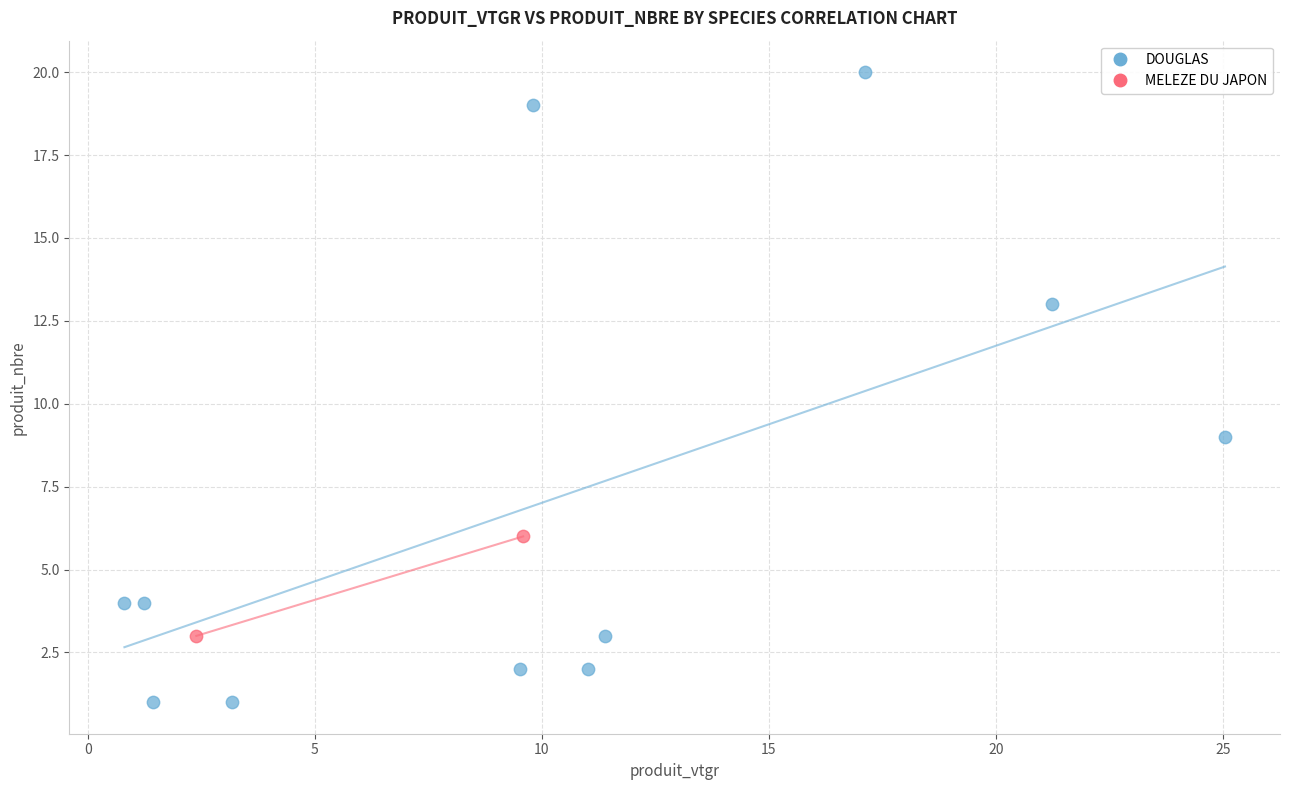

What are all the series names shown in the legend?

DOUGLAS, MELEZE DU JAPON